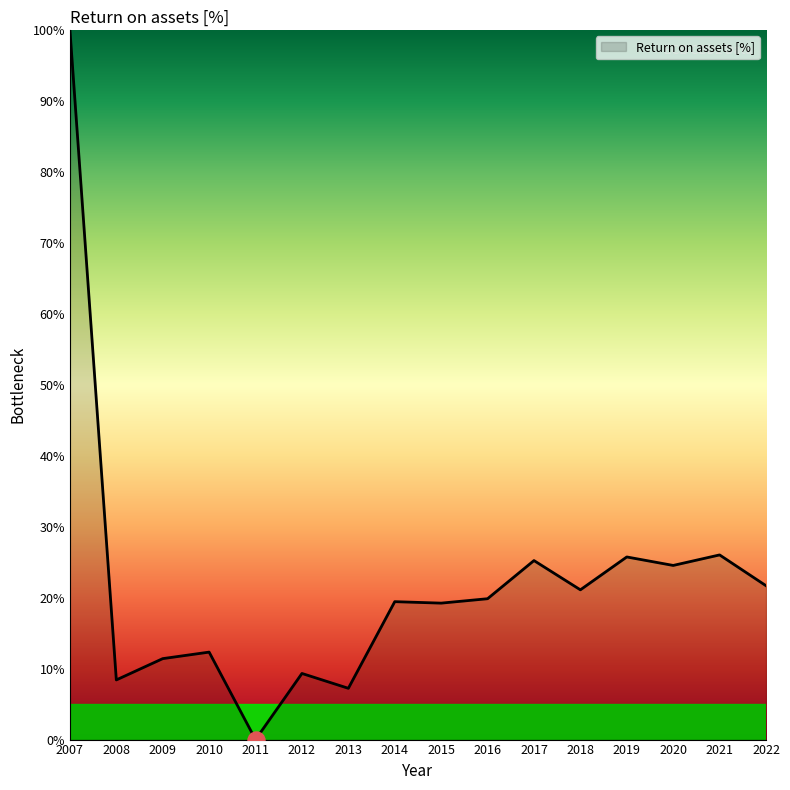

What is the ratio of the value at 2018 to the value at 2016?

1.1